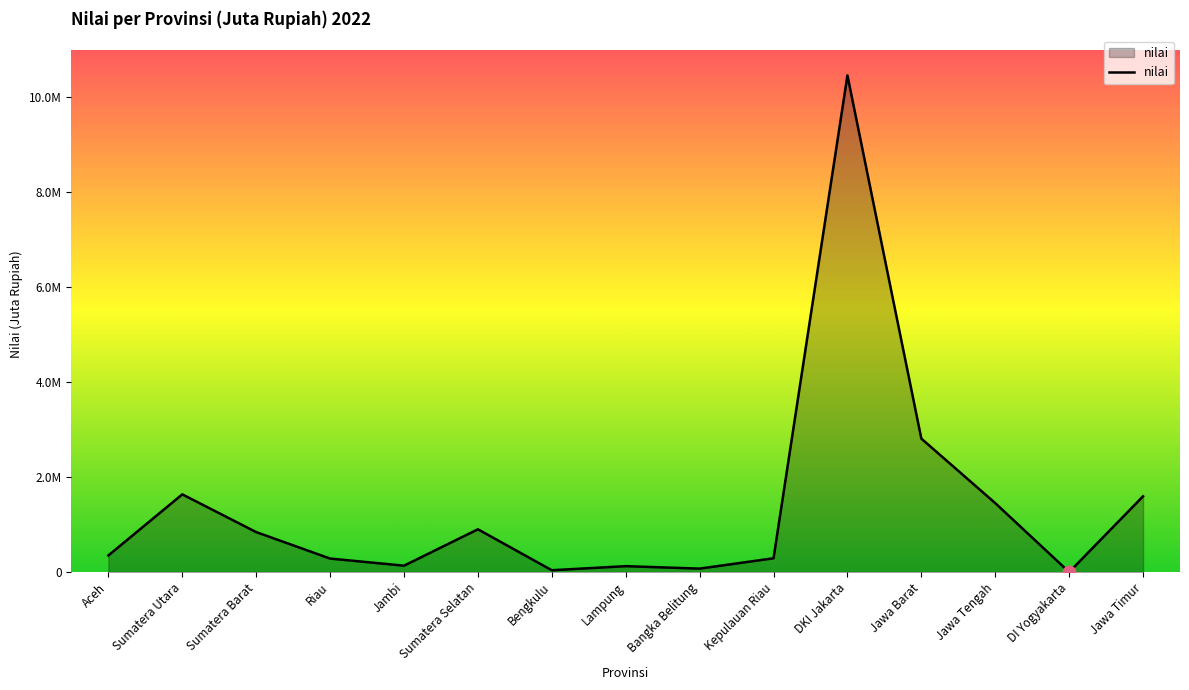

What is the difference between the maximum and minimum values?

10453723